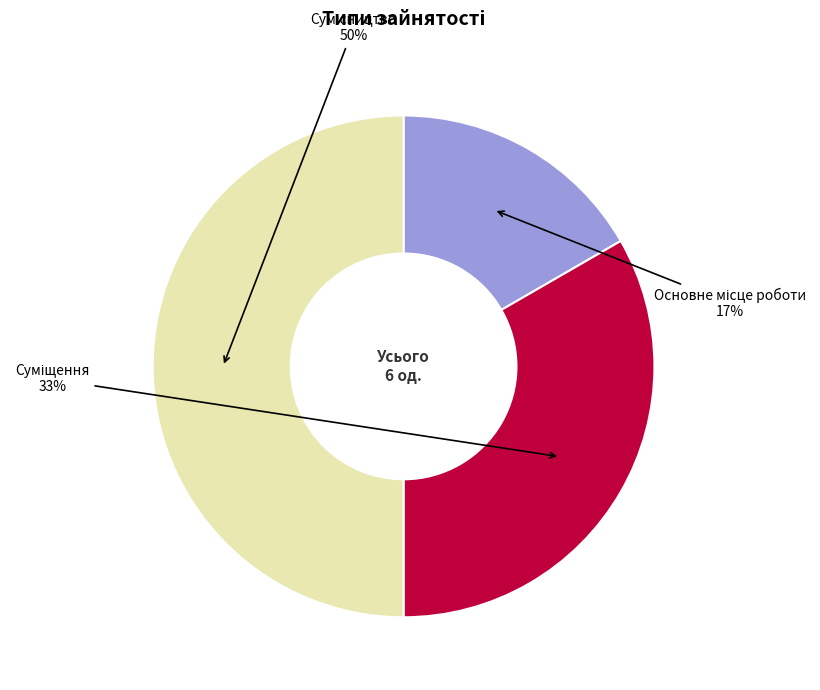

To the nearest percent, what is the difference between the largest and smallest slice percentages?

33%